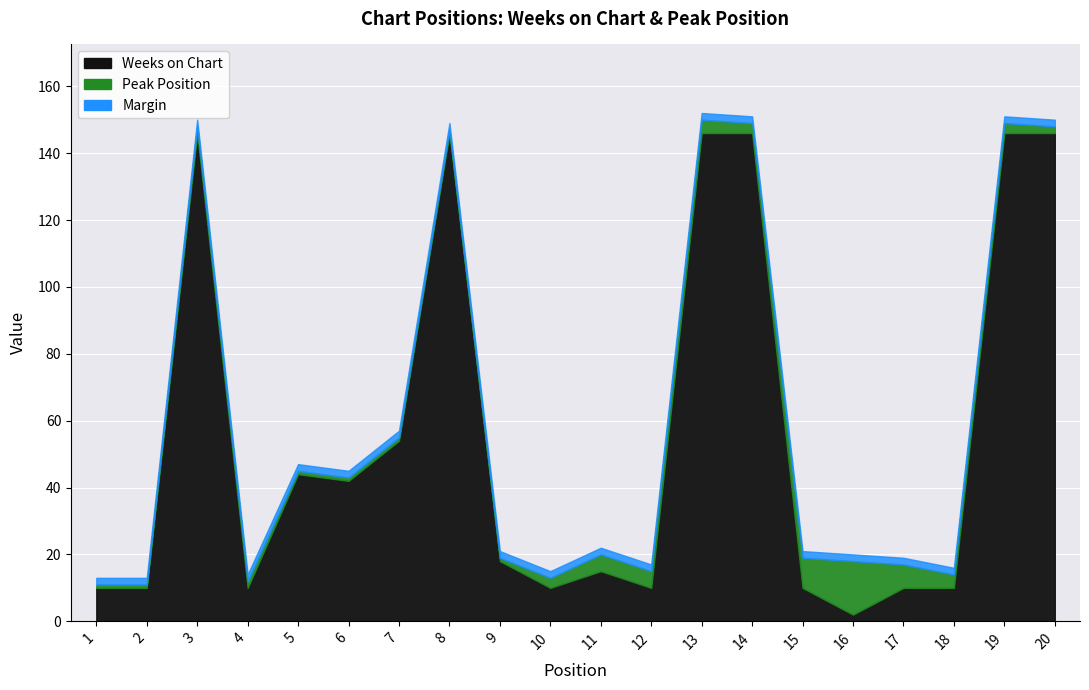

How many data points does each series have?

20